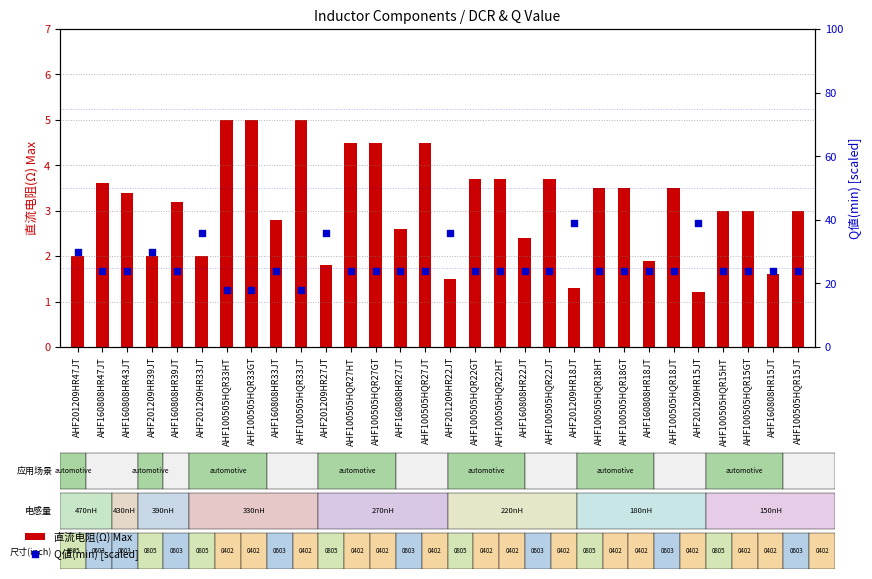

Which series has the widest spread of Y values?

Q値(min) [scaled]